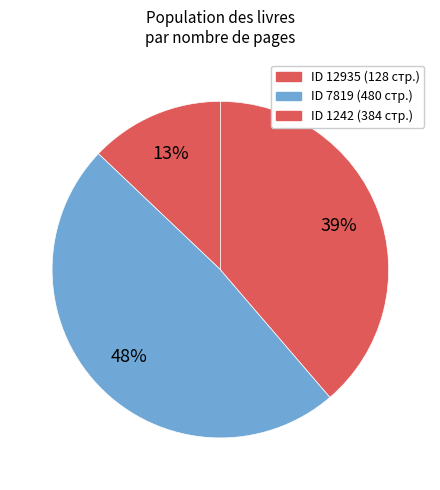

What is the smallest slice in the pie chart?

12935